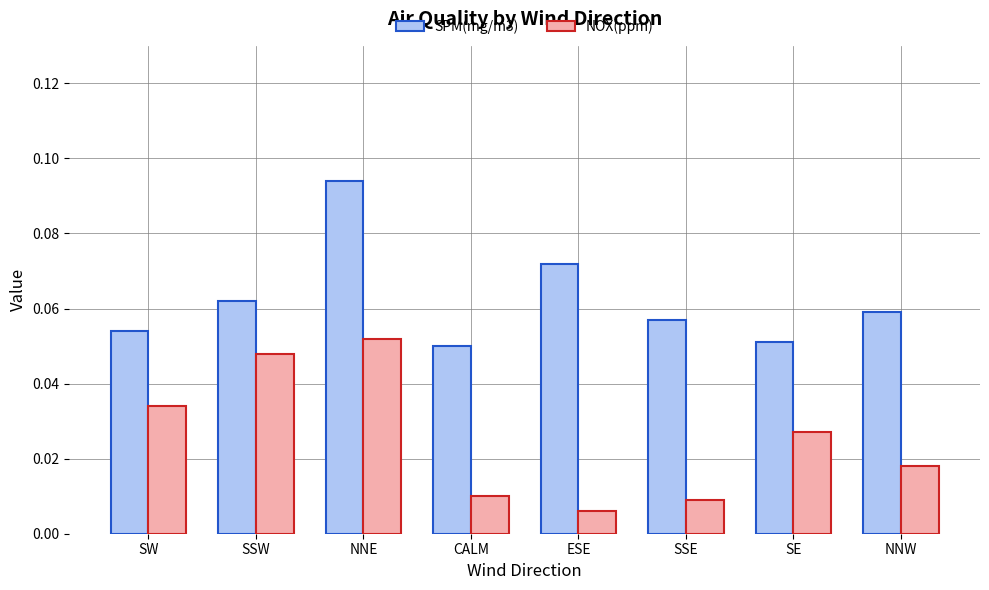

How many series are shown in this chart?

2